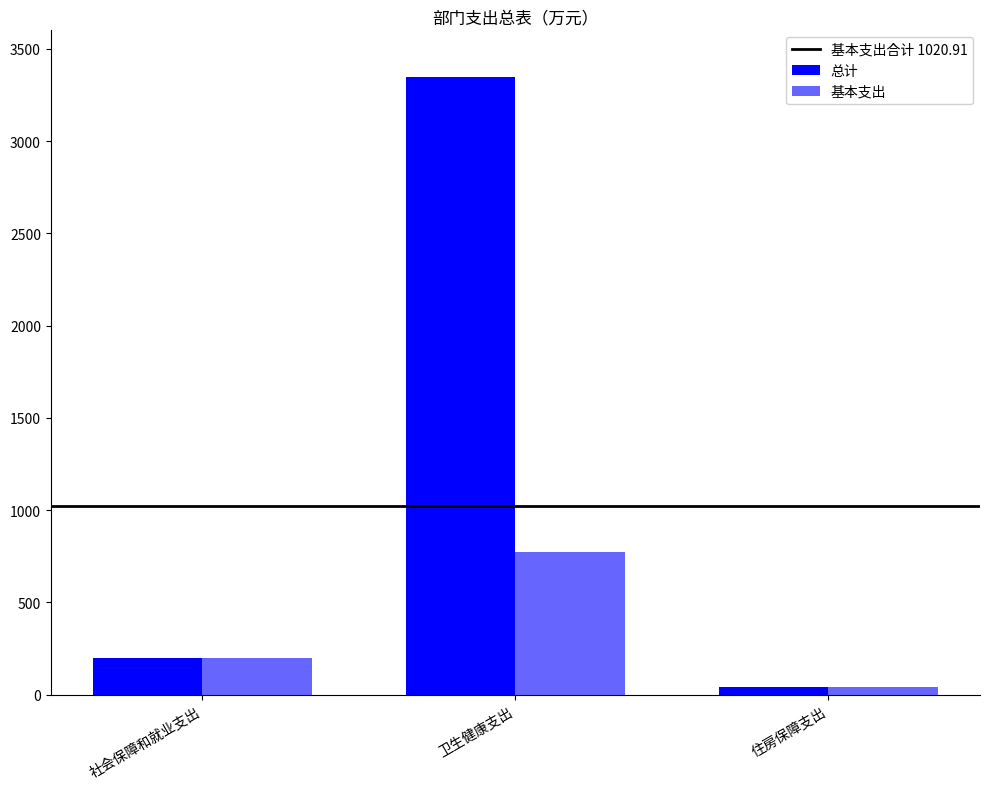

Reading left to right, extract all data points from this chart.

总计: 201.3	3349.3	44.3
基本支出: 201.3	775.3	44.3